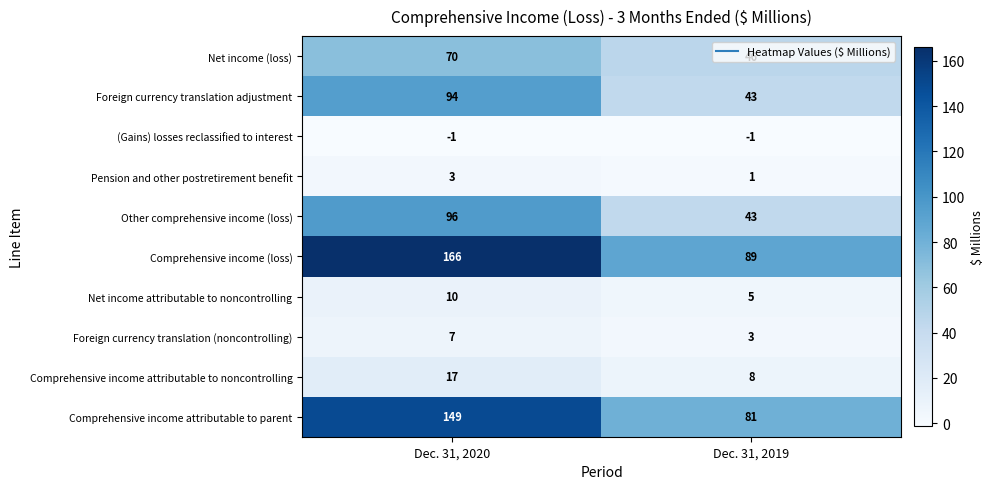

What is the sum of all Other comprehensive income (loss) values?

139